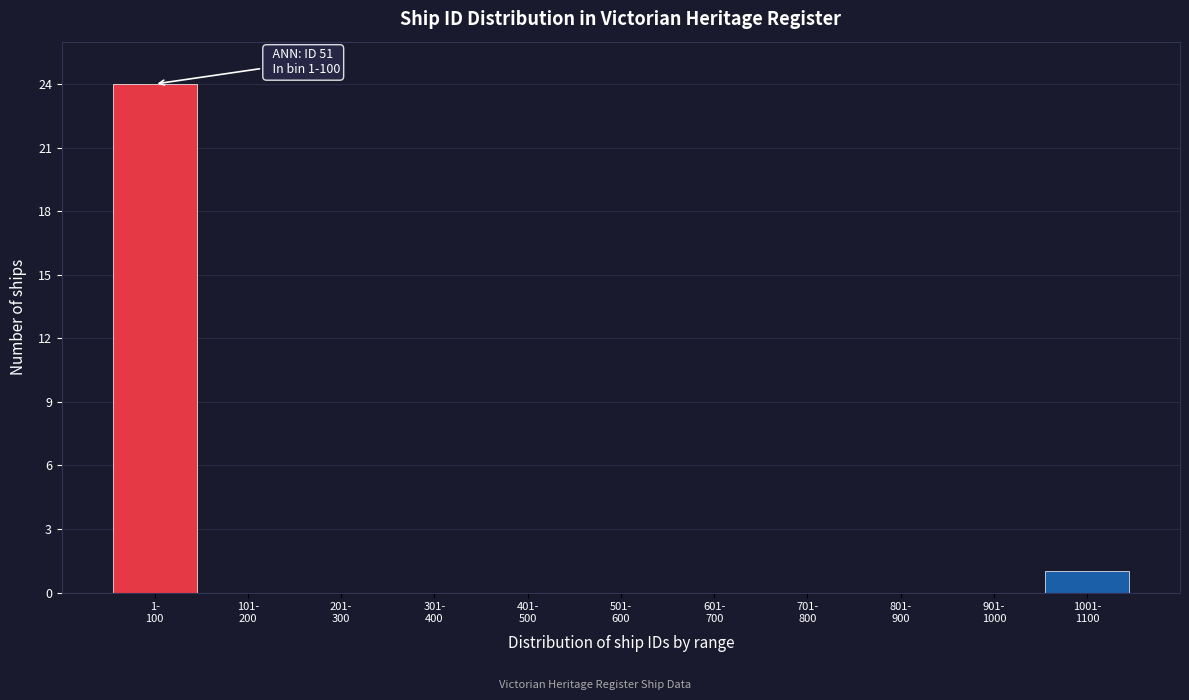

What is the greatest value displayed?

24